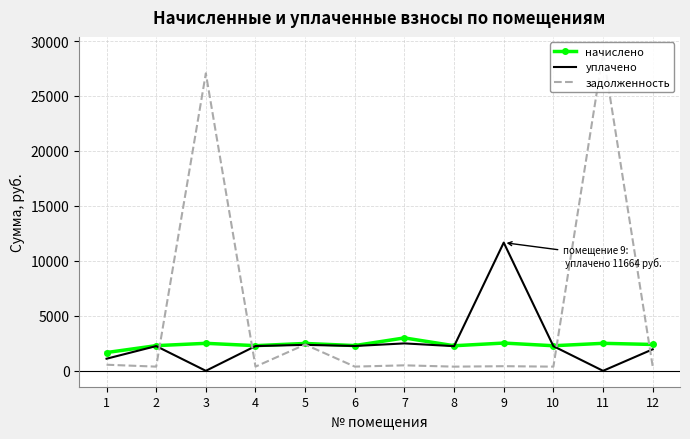

What are all the series names shown in the legend?

начислено, уплачено, задолженность